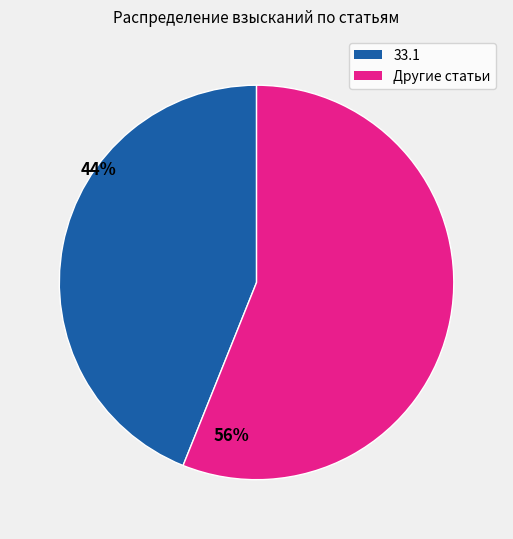

Is there a majority slice in this chart?

Yes